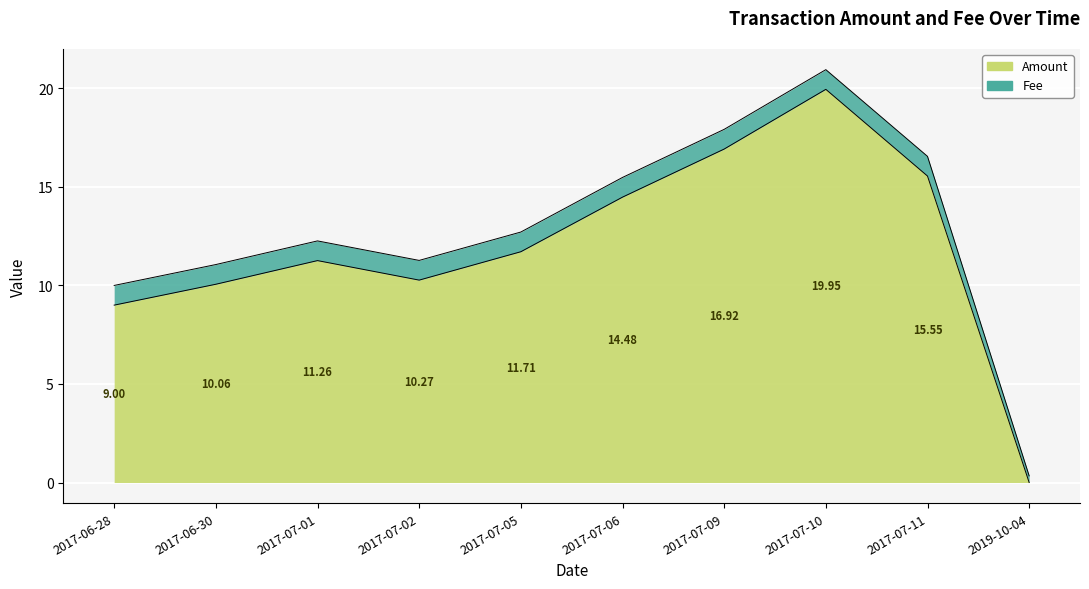

What is the average value?

11.9